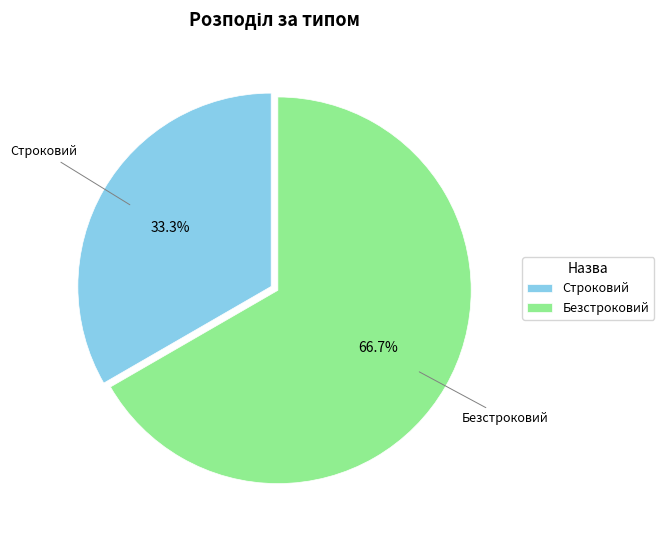

What is the total percentage of Строковий and Безстроковий?

100.0%